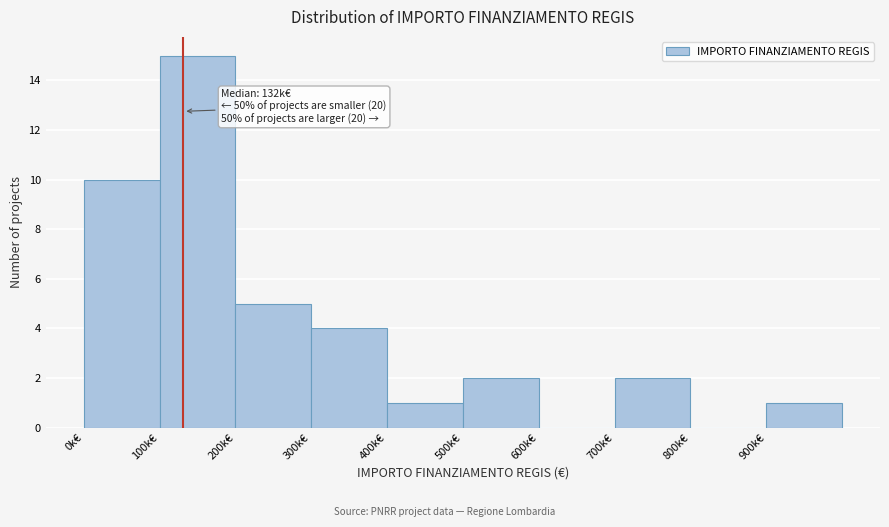

Reading left to right, list all the values displayed in this chart.

0k€=10	100k€=15	200k€=5	300k€=4	400k€=1	500k€=2	600k€=0	700k€=2	800k€=0	900k€=1